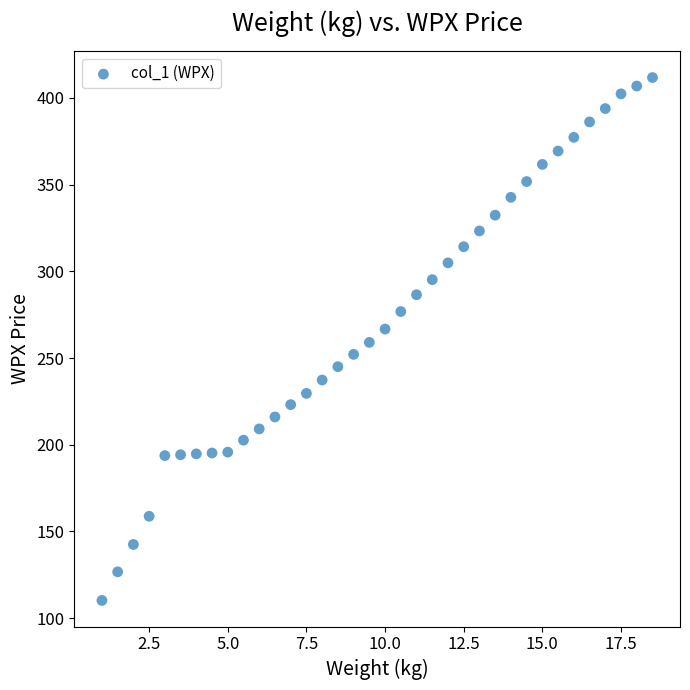

What is the range of Y values (max minus min)?

301.6